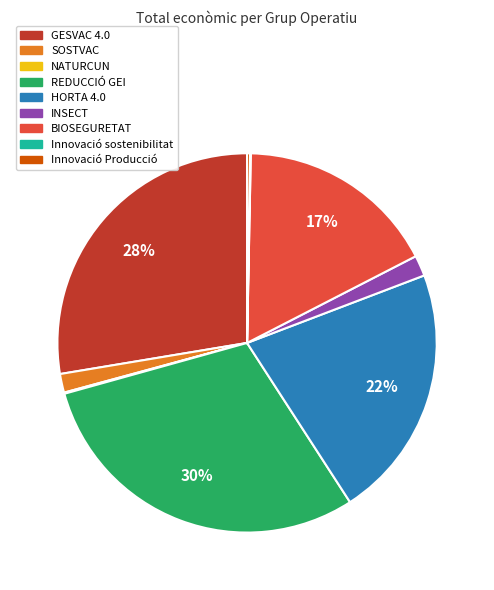

To the nearest percent, what is the difference between the largest and smallest slice percentages?

30%